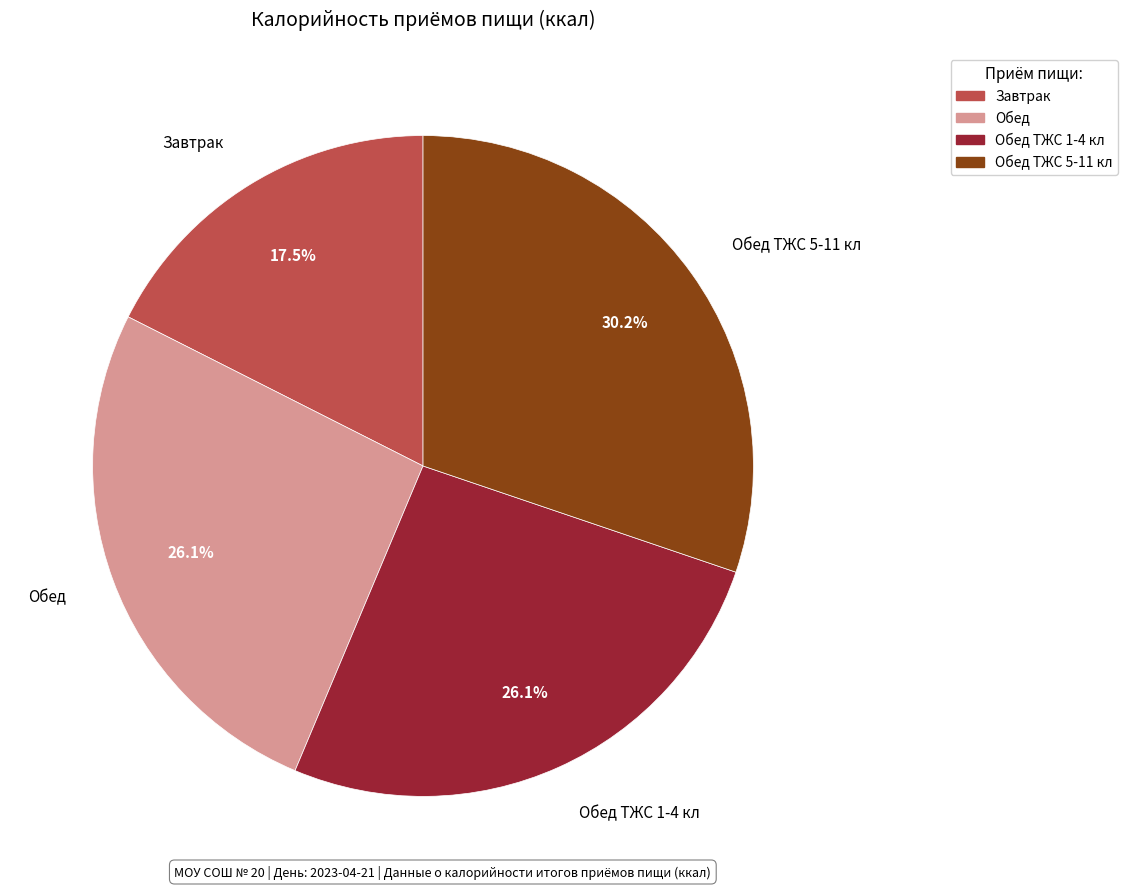

Count the number of slices in the pie.

4